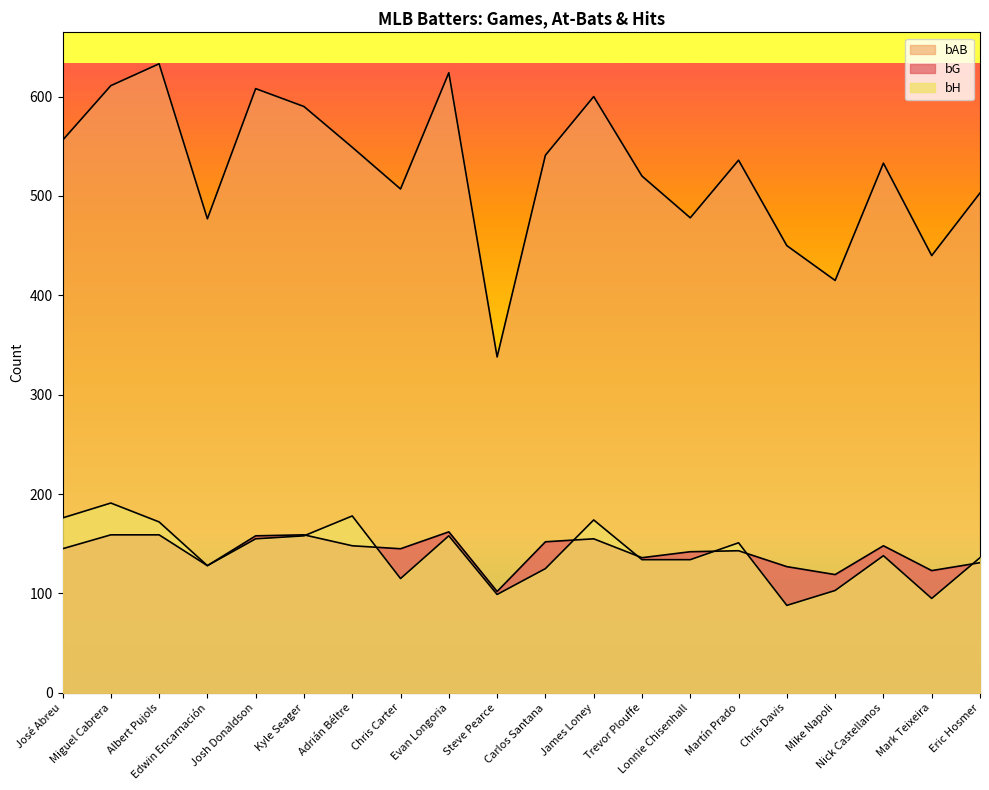

How many data points in bG are above 145?

9